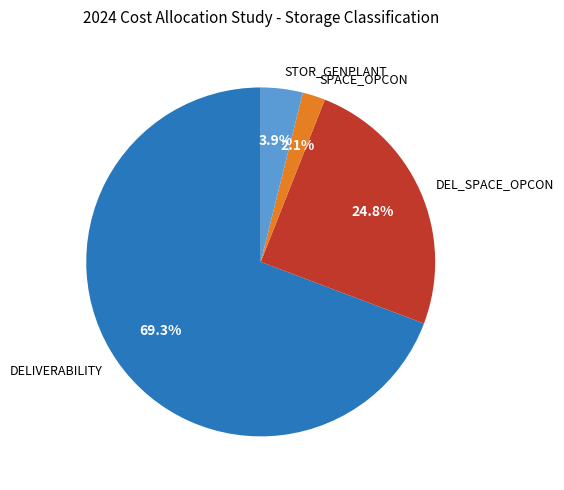

How many slices are in this pie chart?

4